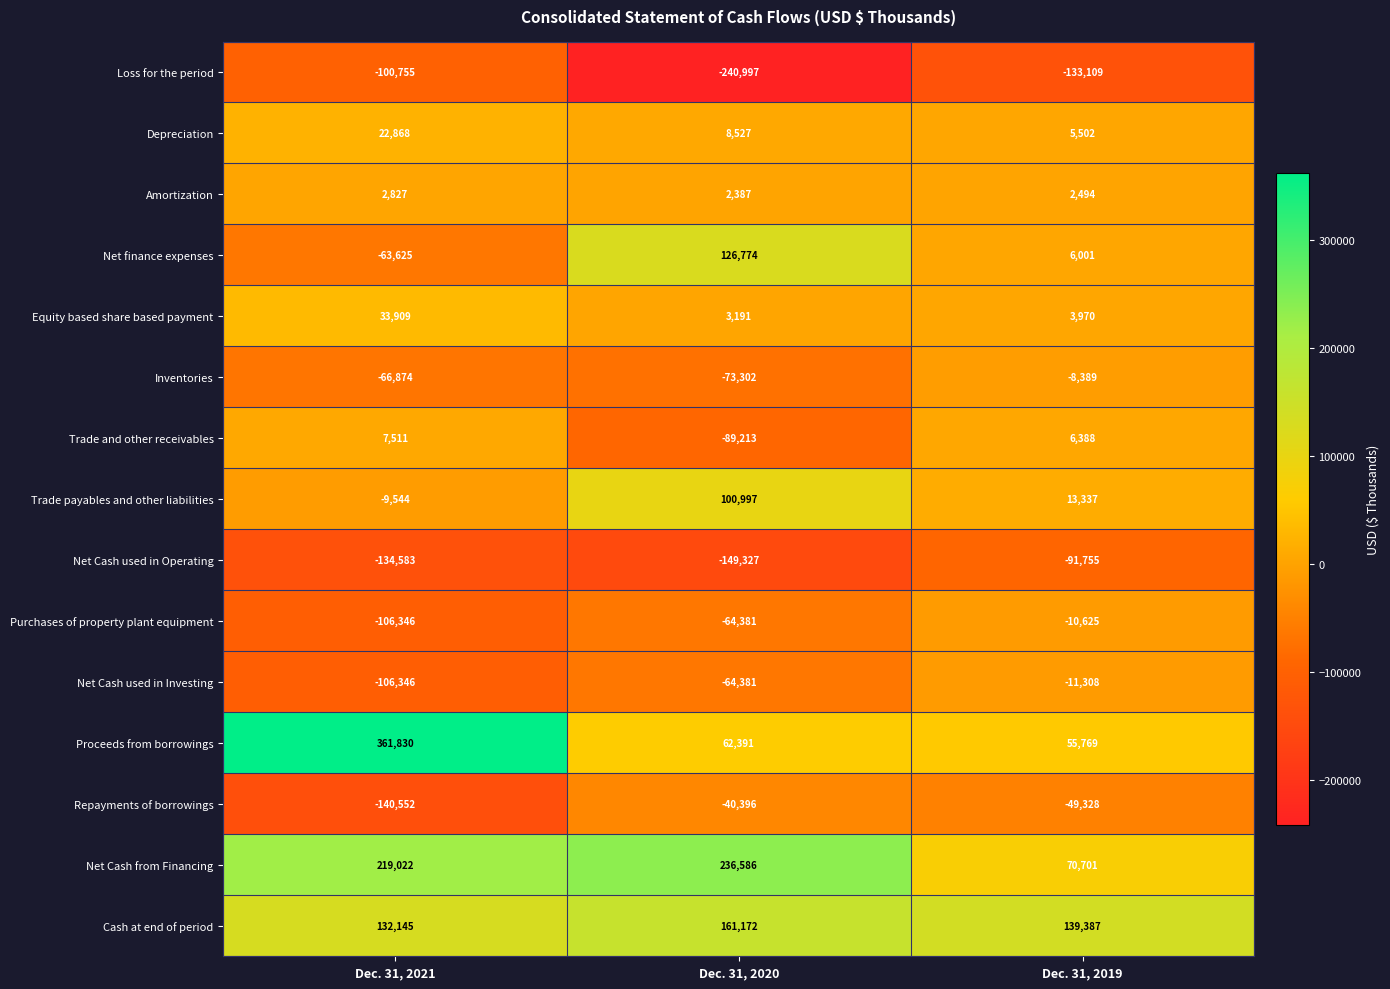

What is the difference between the highest and lowest values at Dec. 31, 2019?

272496